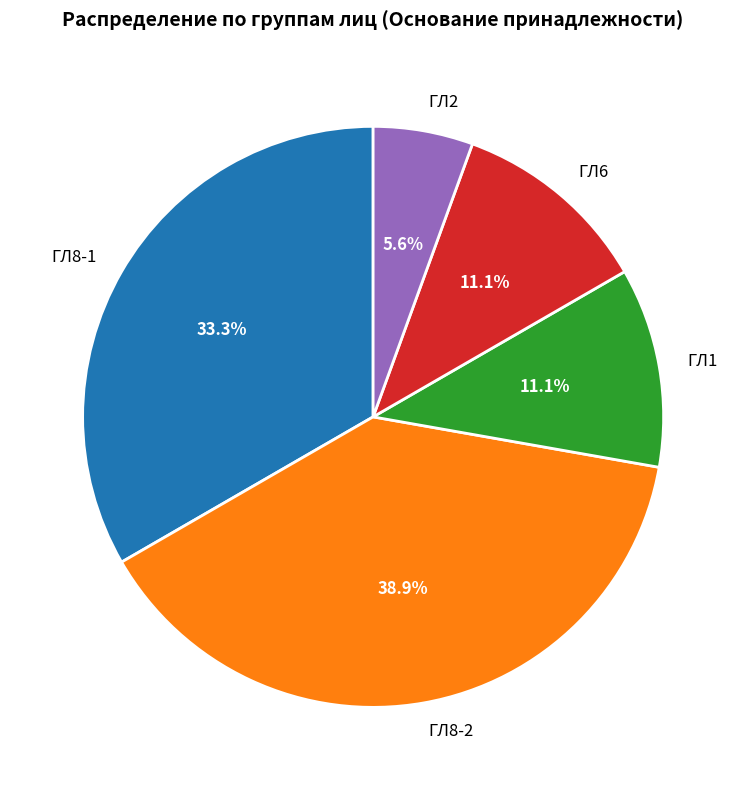

To the nearest percent, what percentage of the pie is ГЛ1?

11%